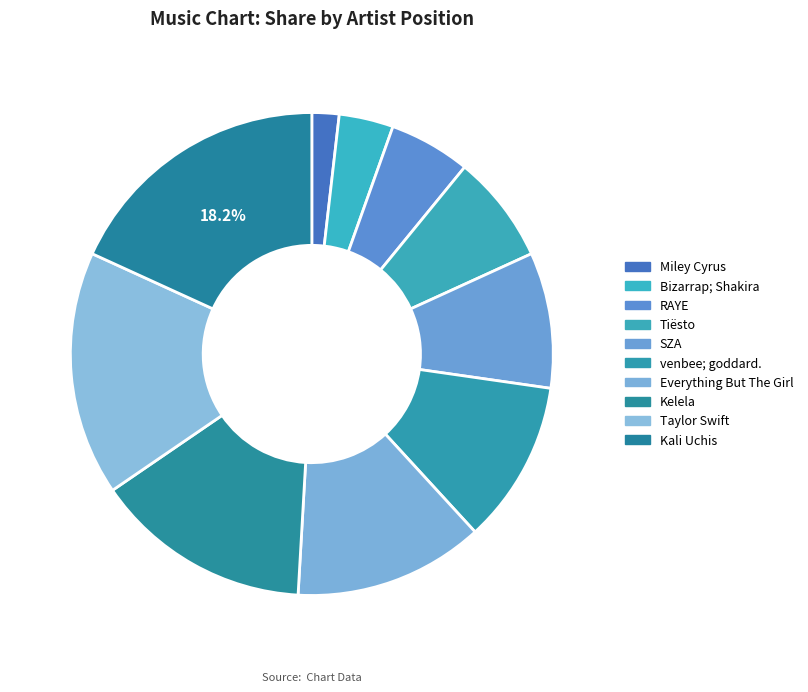

Approximately how many times larger is the value at Kelela compared to venbee; goddard.?

1.3